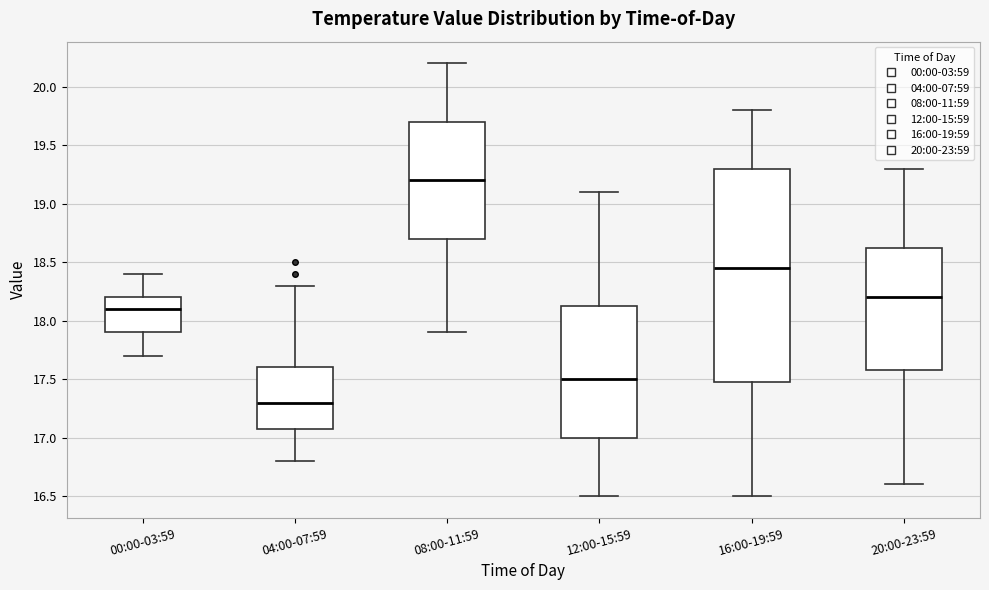

Reading left to right, read every box against the y-axis: the position of its median line, the range the box covers, and the ends of its whiskers. The values are not printed on the chart, so give them approximately, as read against the axis.

00:00-03:59: median 18.10, box 17.90 to 18.20, whiskers 17.70 to 18.40
04:00-07:59: median 17.30, box 17.10 to 17.60, whiskers 16.80 to 18.30
08:00-11:59: median 19.20, box 18.70 to 19.70, whiskers 17.90 to 20.20
12:00-15:59: median 17.50, box 17.00 to 18.15, whiskers 16.50 to 19.10
16:00-19:59: median 18.45, box 17.50 to 19.30, whiskers 16.50 to 19.80
20:00-23:59: median 18.20, box 17.60 to 18.65, whiskers 16.60 to 19.30